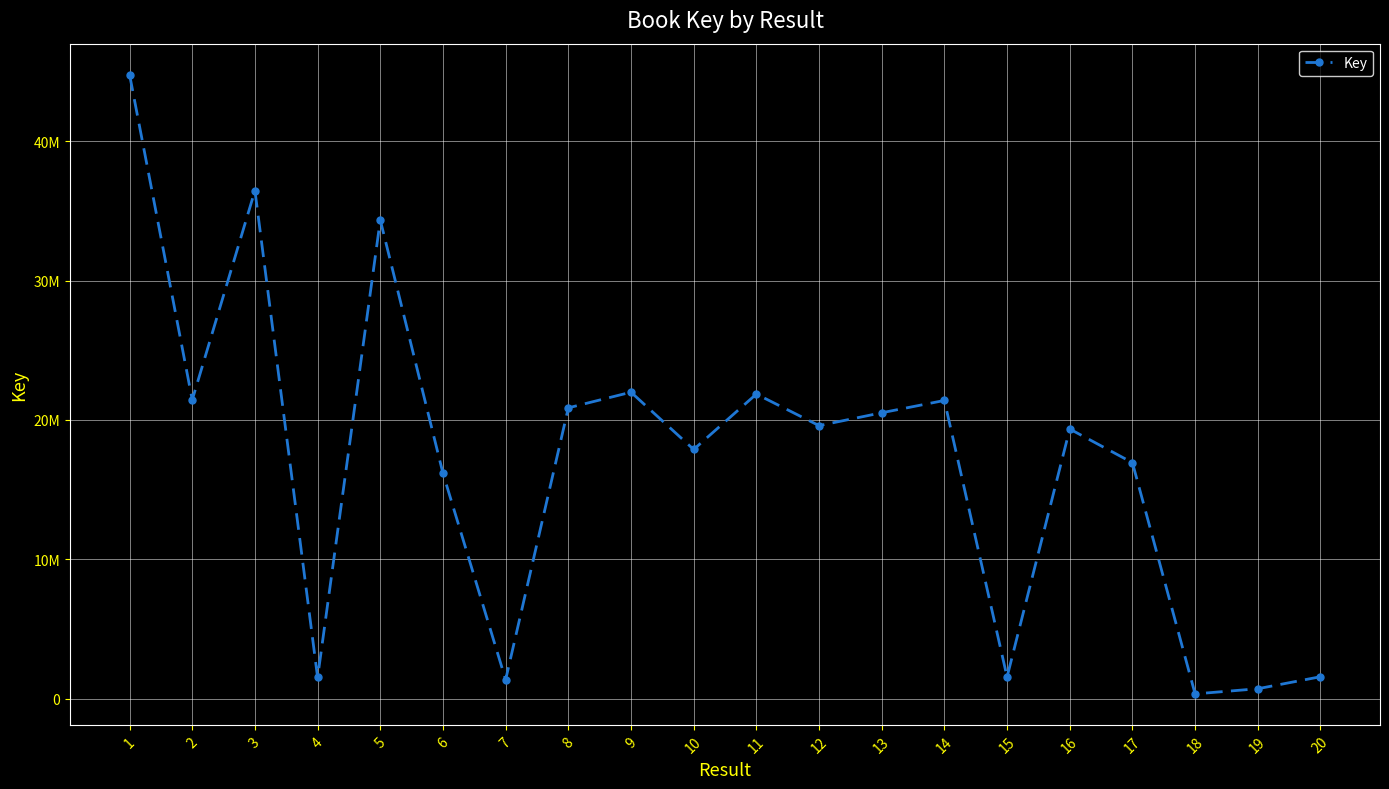

What is the sum of all values?

340525956